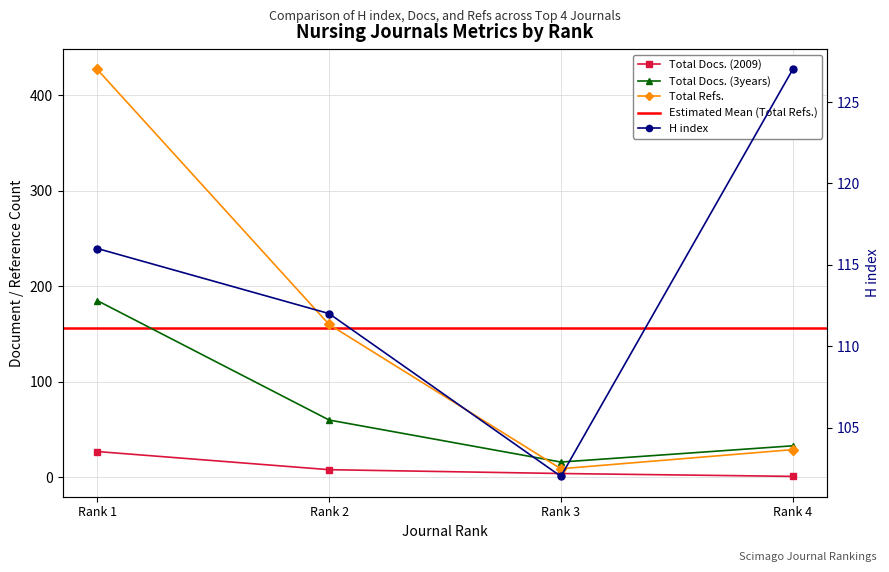

At Rank 2, list the series in order from largest to smallest.

Total Refs., H index, Total Docs. (3years), Total Docs. (2009)